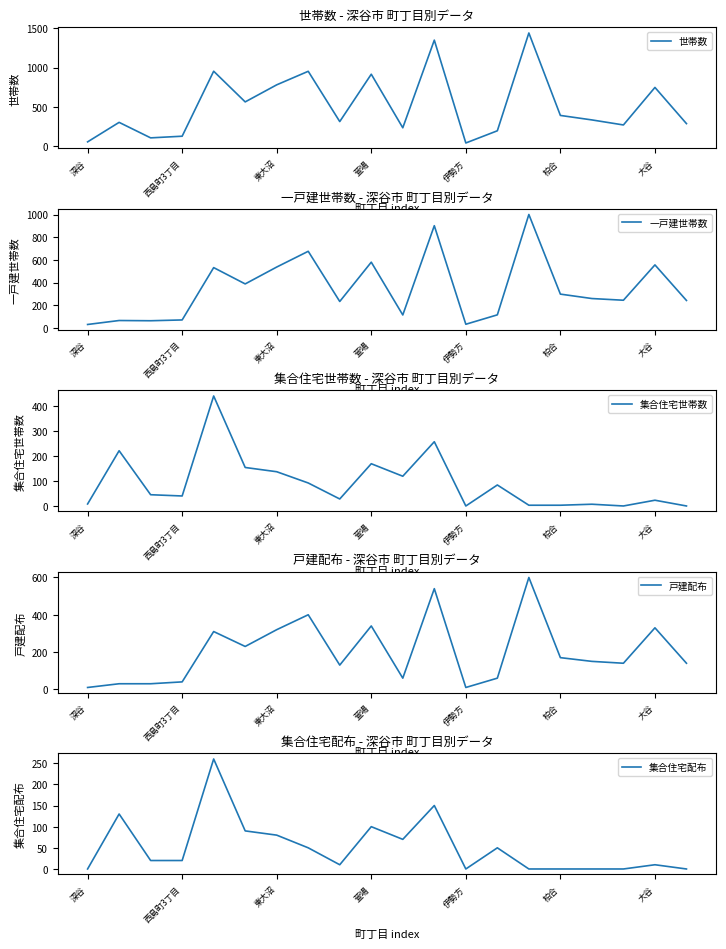

What is the maximum value for 戸建配布?

600